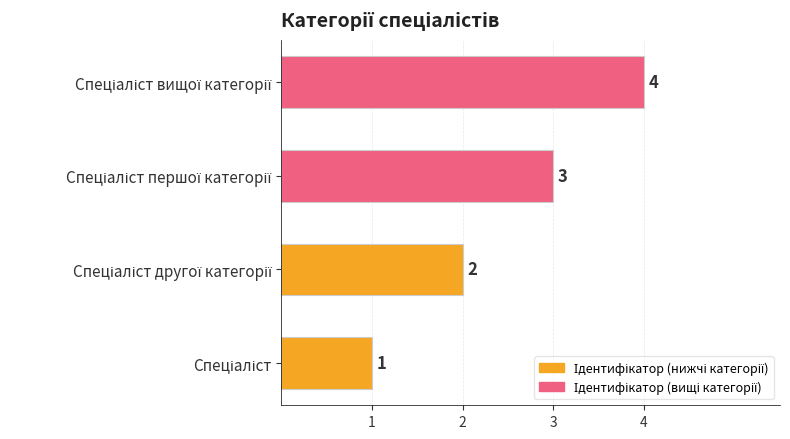

What is the difference between the maximum and minimum values?

3